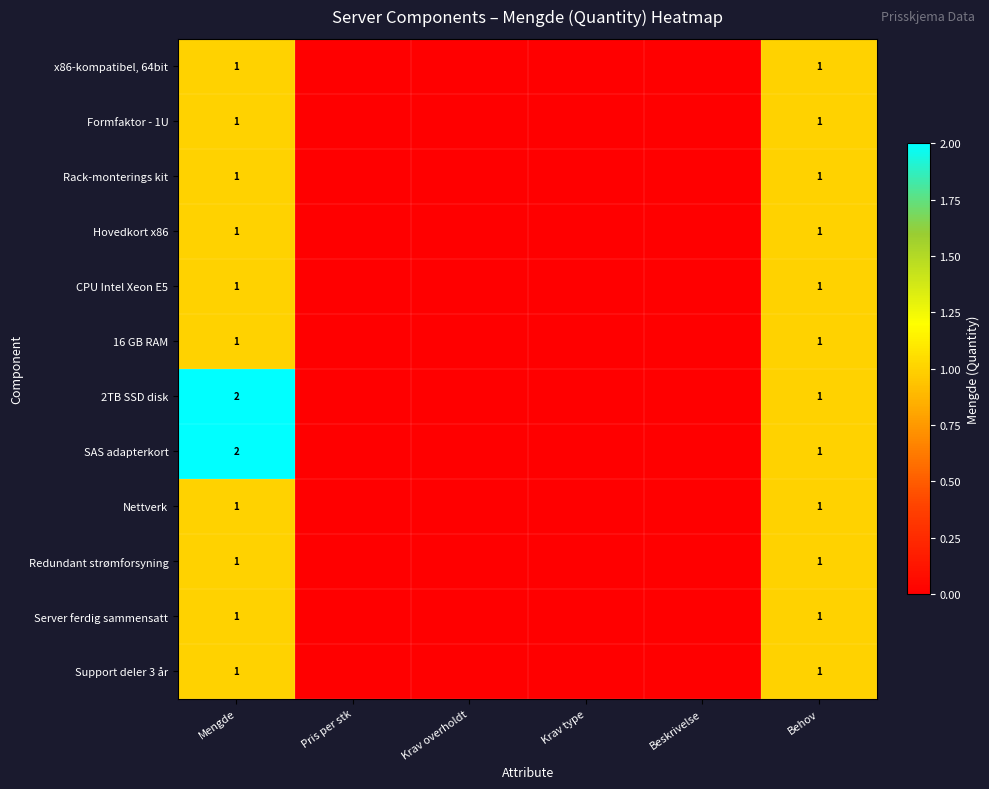

Is it true that Nettverk equals 1 at Mengde?

True